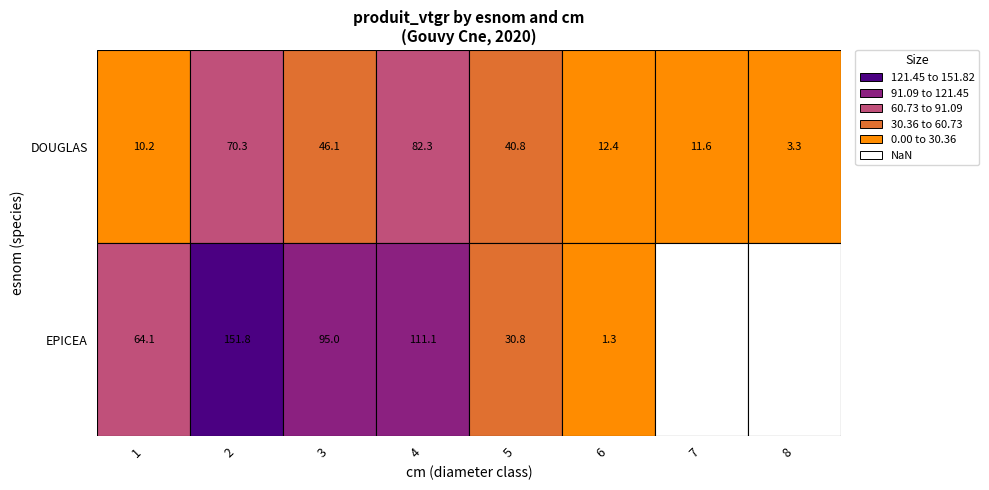

How many categories are shown in the chart?

8